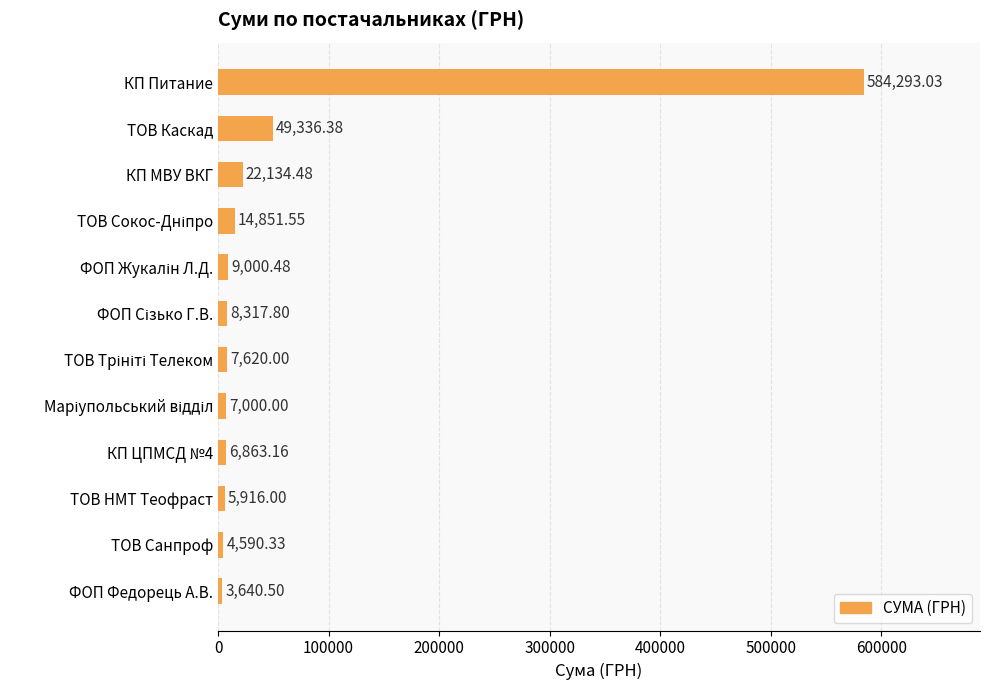

What is the minimum value shown in the chart?

3640.5